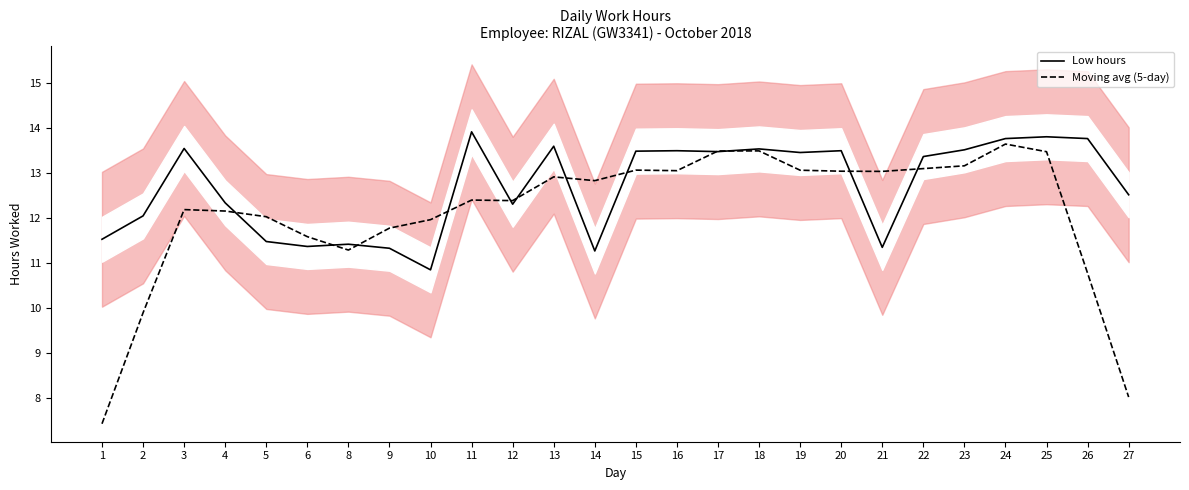

How many data points does each series have?

26